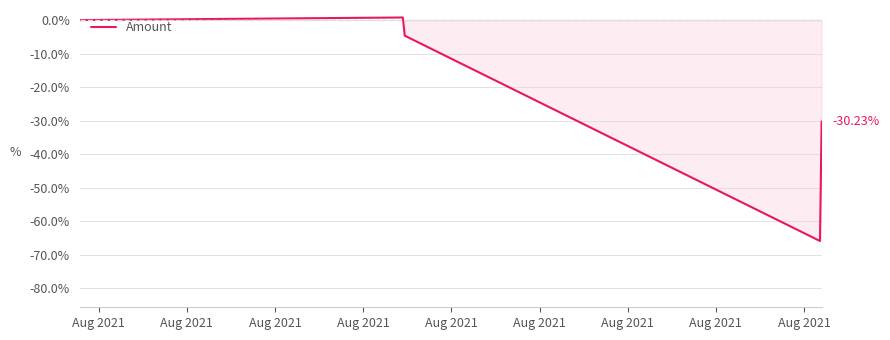

Does the chart have visible grid lines?

Yes